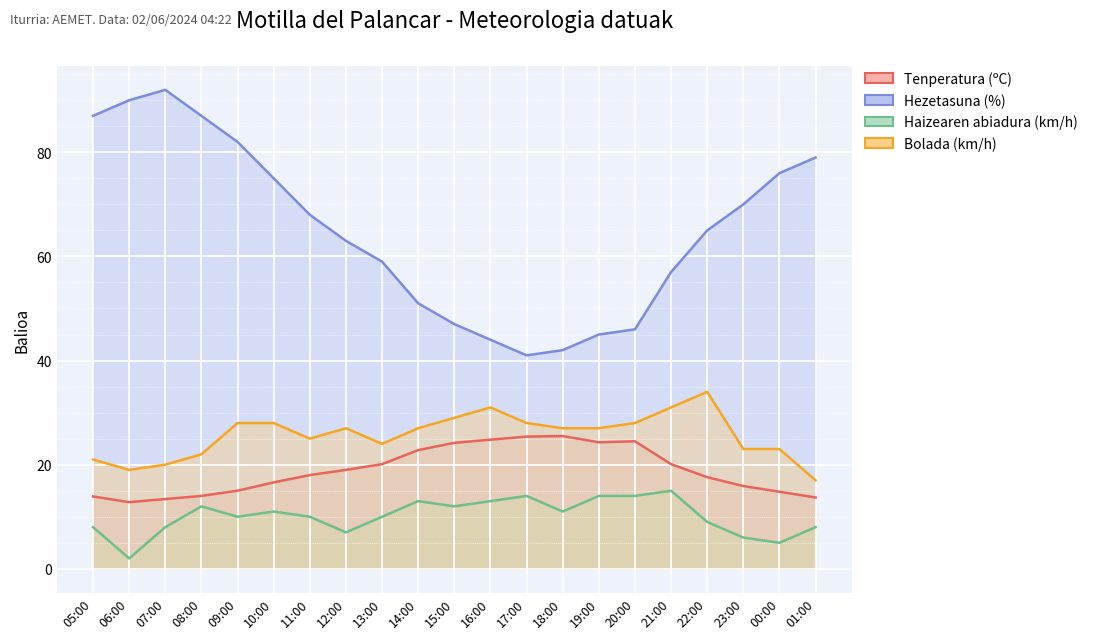

Reading right to left, extract all data points from this chart.

Tenperatura (ºC): 01:00=13.7	00:00=14.8	23:00=15.9	22:00=17.6	21:00=20.1	20:00=24.5	19:00=24.3	18:00=25.5	17:00=25.4	16:00=24.8	15:00=24.2	14:00=22.8	13:00=20.1	12:00=19.0	11:00=18.0	10:00=16.6	09:00=15.0	08:00=14.0	07:00=13.4	06:00=12.8	05:00=13.9
Hezetasuna (%): 01:00=79.0	00:00=76.0	23:00=70.0	22:00=65.0	21:00=57.0	20:00=46.0	19:00=45.0	18:00=42.0	17:00=41.0	16:00=44.0	15:00=47.0	14:00=51.0	13:00=59.0	12:00=63.0	11:00=68.0	10:00=75.0	09:00=82.0	08:00=87.0	07:00=92.0	06:00=90.0	05:00=87.0
Haizearen abiadura (km/h): 01:00=8.0	00:00=5.0	23:00=6.0	22:00=9.0	21:00=15.0	20:00=14.0	19:00=14.0	18:00=11.0	17:00=14.0	16:00=13.0	15:00=12.0	14:00=13.0	13:00=10.0	12:00=7.0	11:00=10.0	10:00=11.0	09:00=10.0	08:00=12.0	07:00=8.0	06:00=2.0	05:00=8.0
Bolada (km/h): 01:00=17.0	00:00=23.0	23:00=23.0	22:00=34.0	21:00=31.0	20:00=28.0	19:00=27.0	18:00=27.0	17:00=28.0	16:00=31.0	15:00=29.0	14:00=27.0	13:00=24.0	12:00=27.0	11:00=25.0	10:00=28.0	09:00=28.0	08:00=22.0	07:00=20.0	06:00=19.0	05:00=21.0